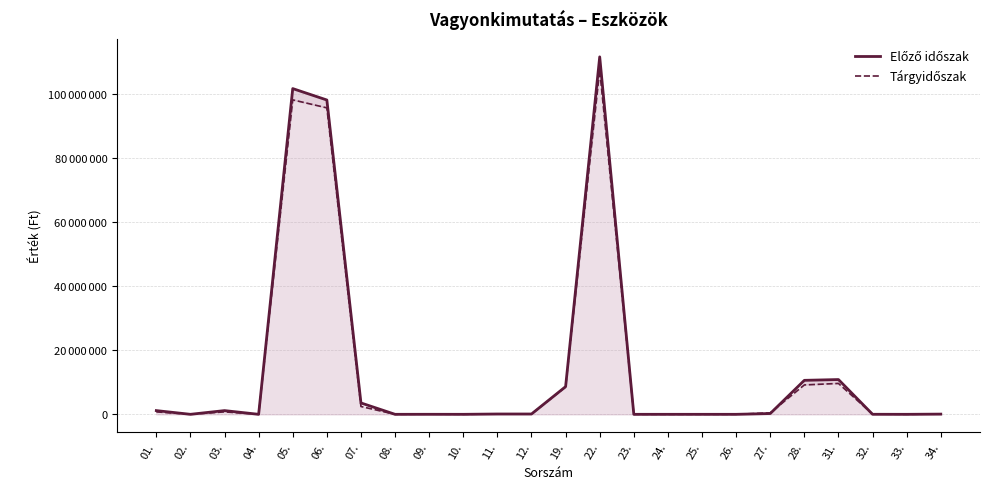

After their last crossing, which series has the higher values: Előző időszak or Tárgyidőszak?

Tárgyidőszak